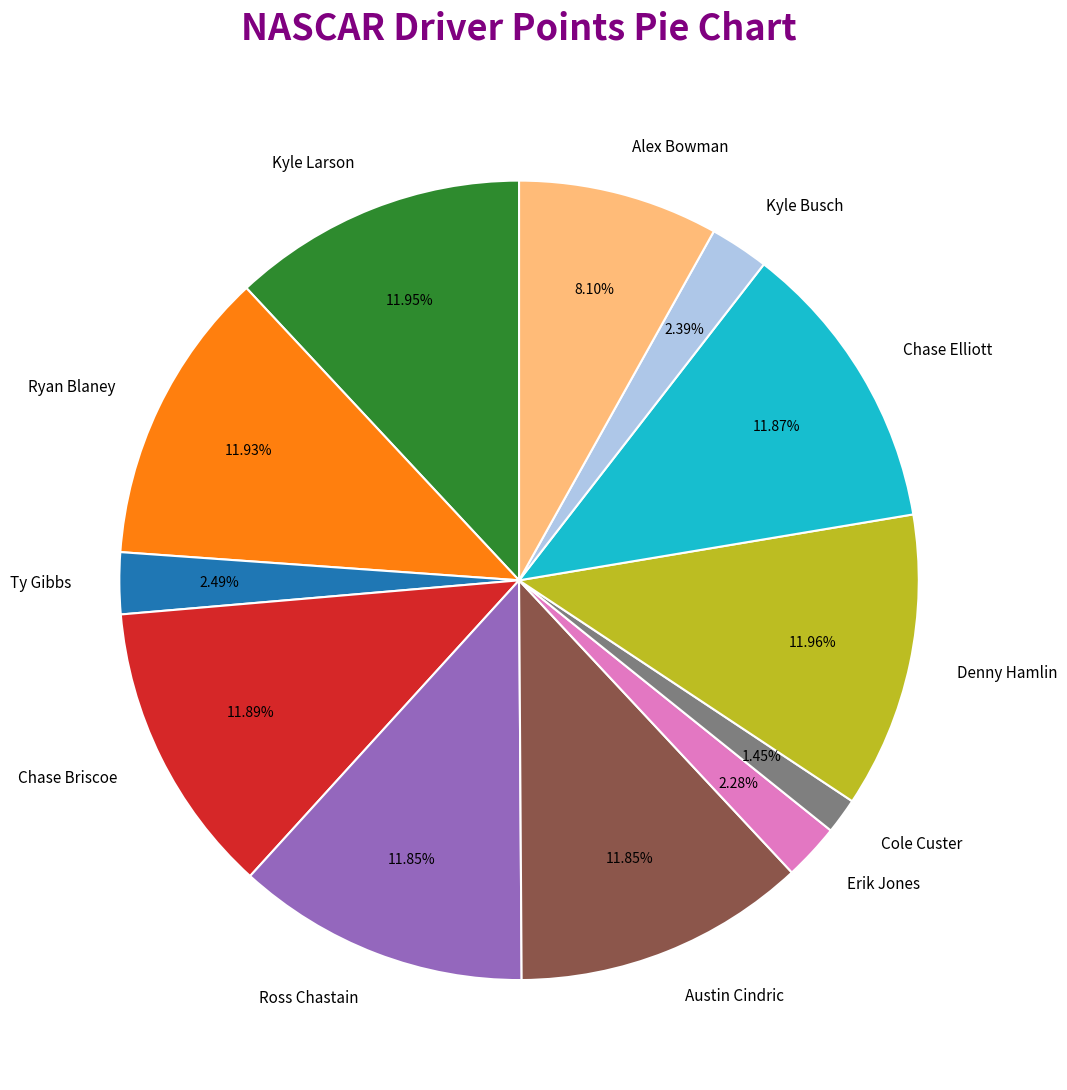

Is there any slice that represents more than half of the pie?

No